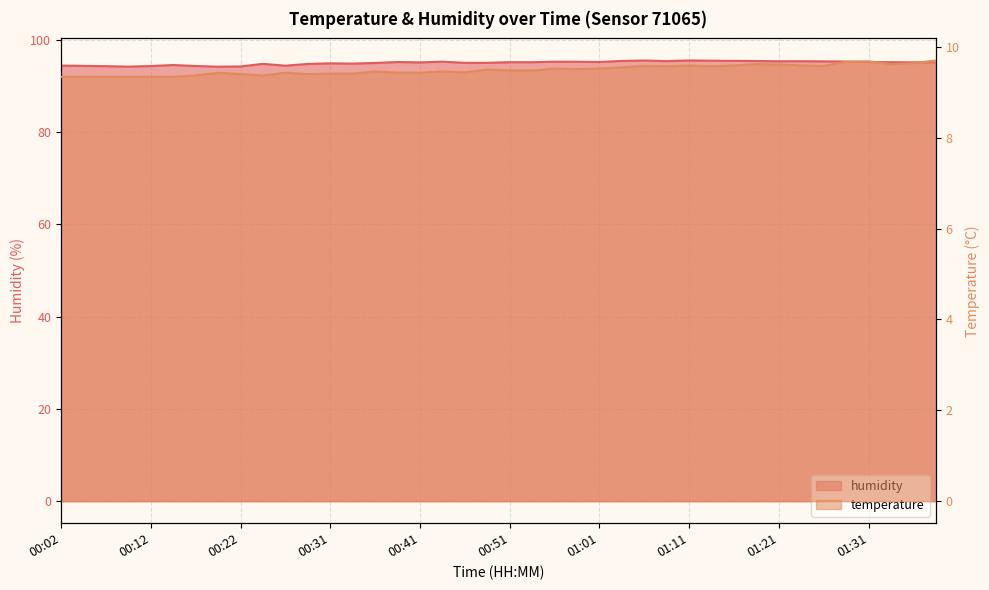

At which label does humidity first exceed 95?

00:39